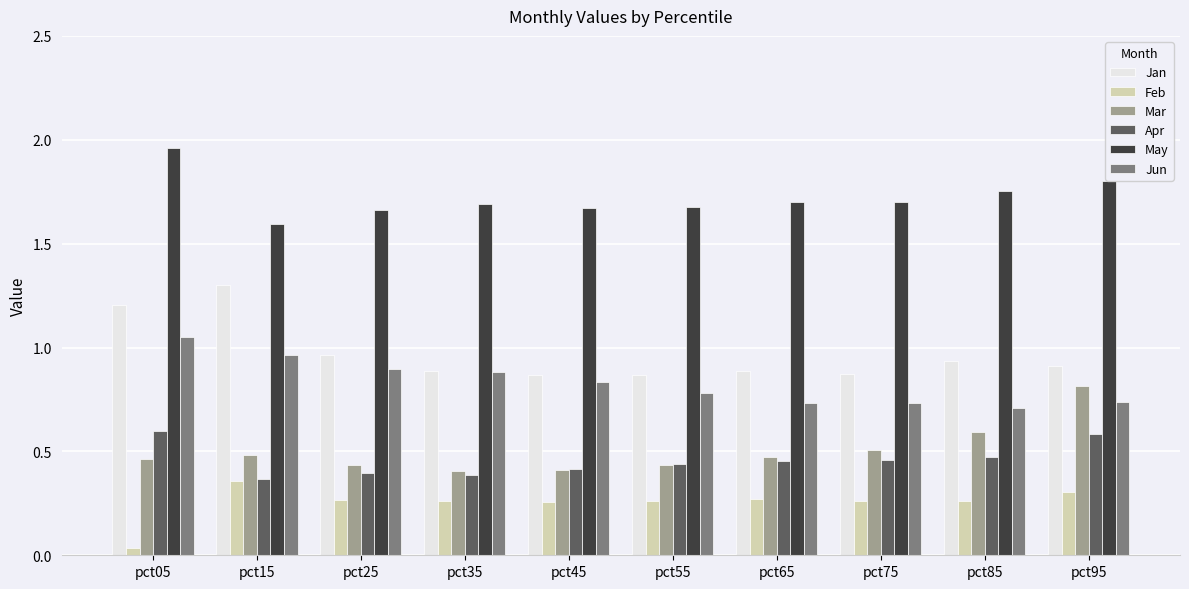

How many categories are shown in the chart?

10